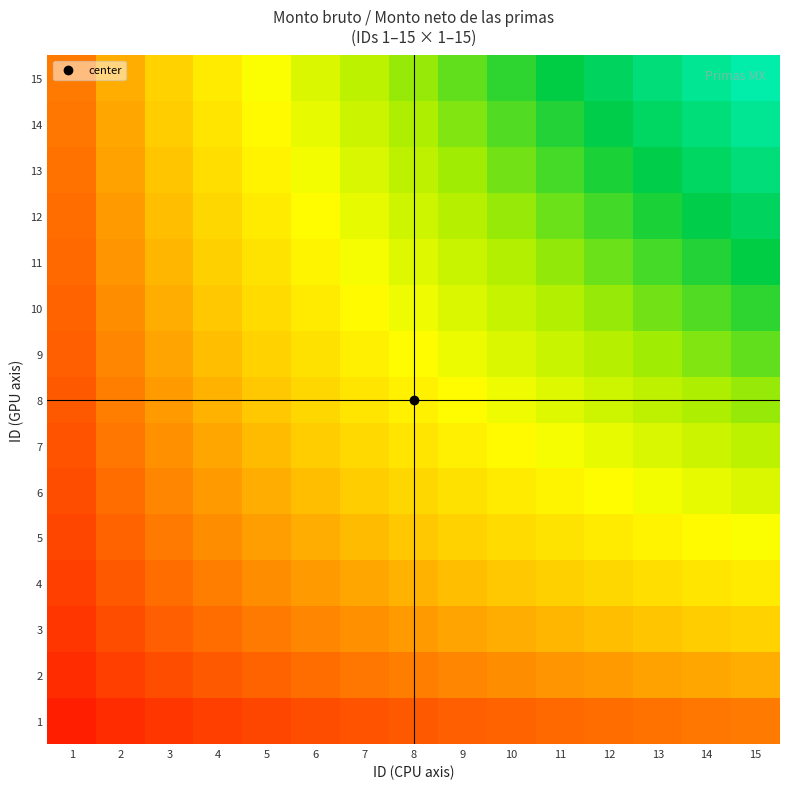

At 14, list the series in order from largest to smallest.

15, 14, 13, 12, 11, 10, 9, 8, 7, 6, 5, 4, 3, 2, 1